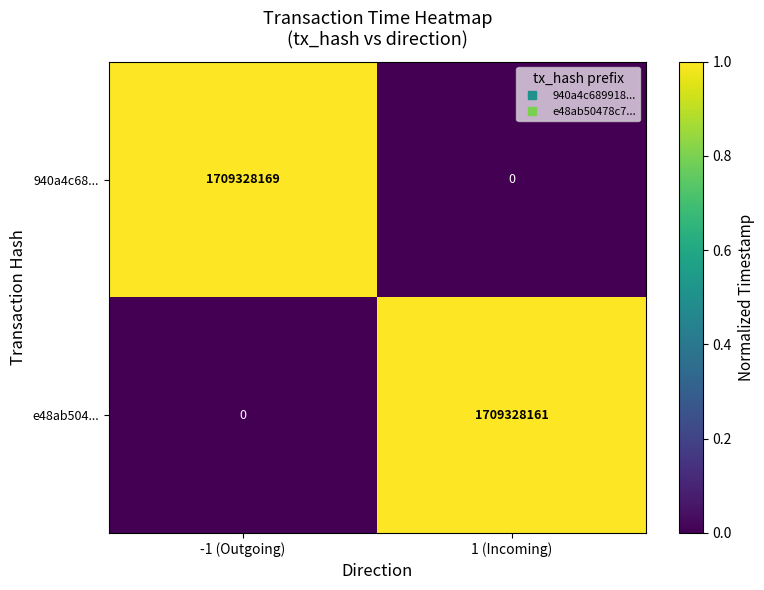

How many series are shown in this chart?

2